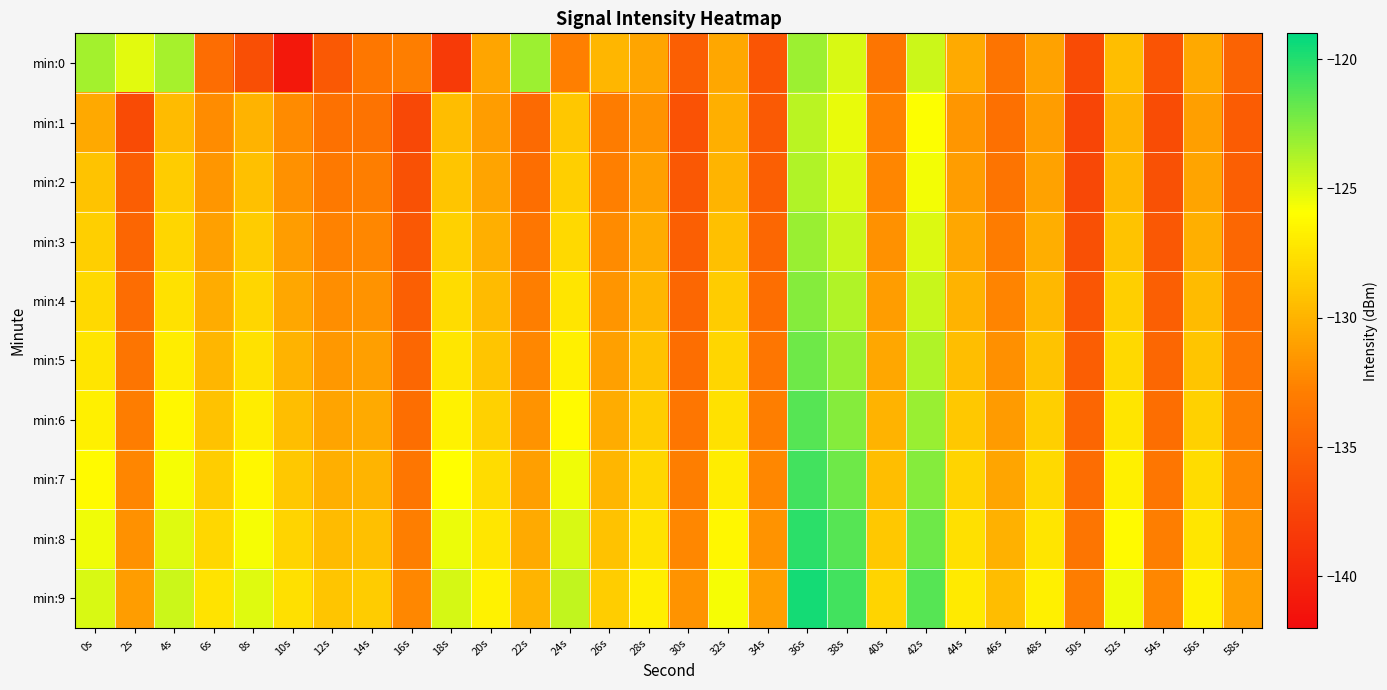

At which category is the sum across all series the highest?

36s